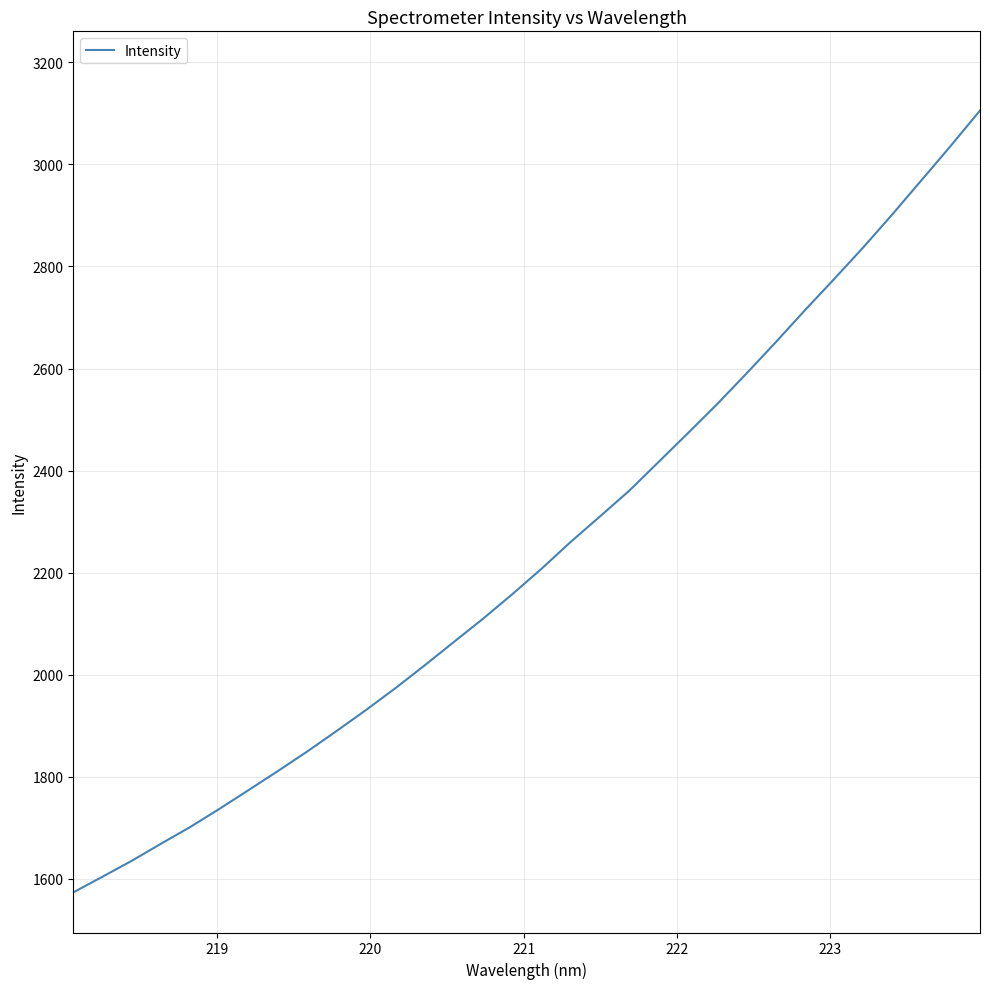

What is the maximum value shown in the chart?

3105.6